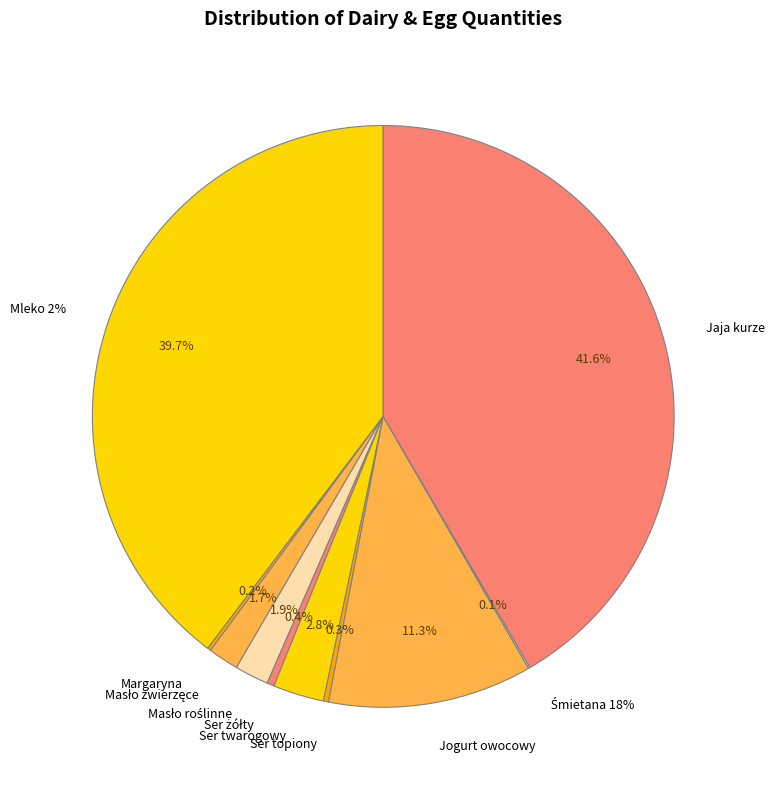

To the nearest percent, what is the combined percentage of Jaja kurze and Masło roślinne?

43%